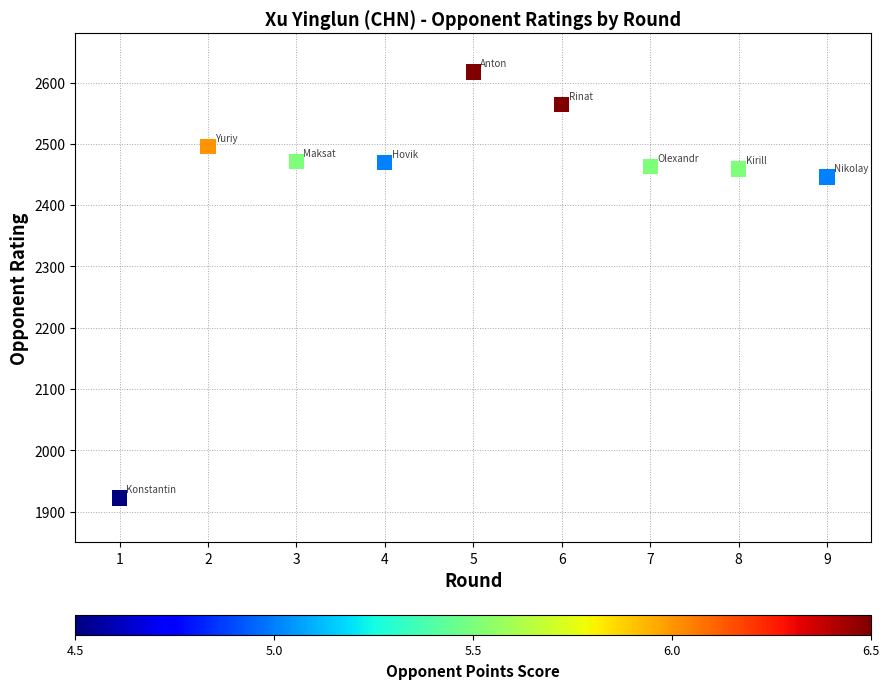

What Y value in the scatter plot is closest to 2269?

2446